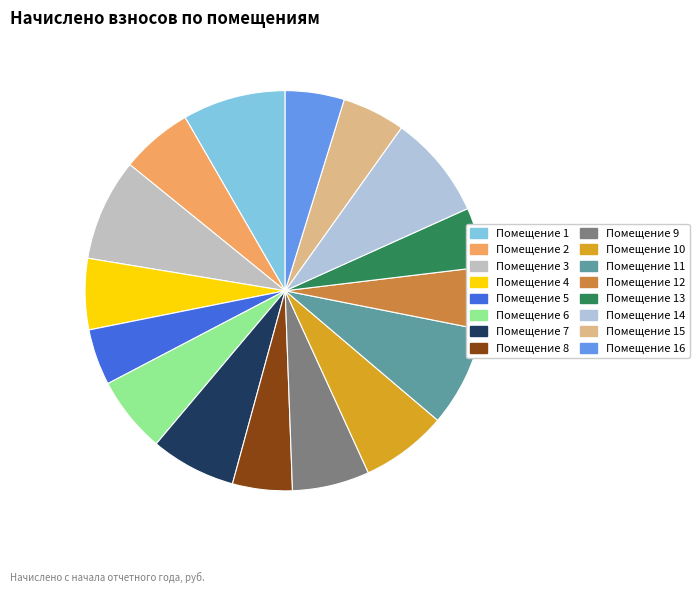

Count the number of slices in the pie.

16